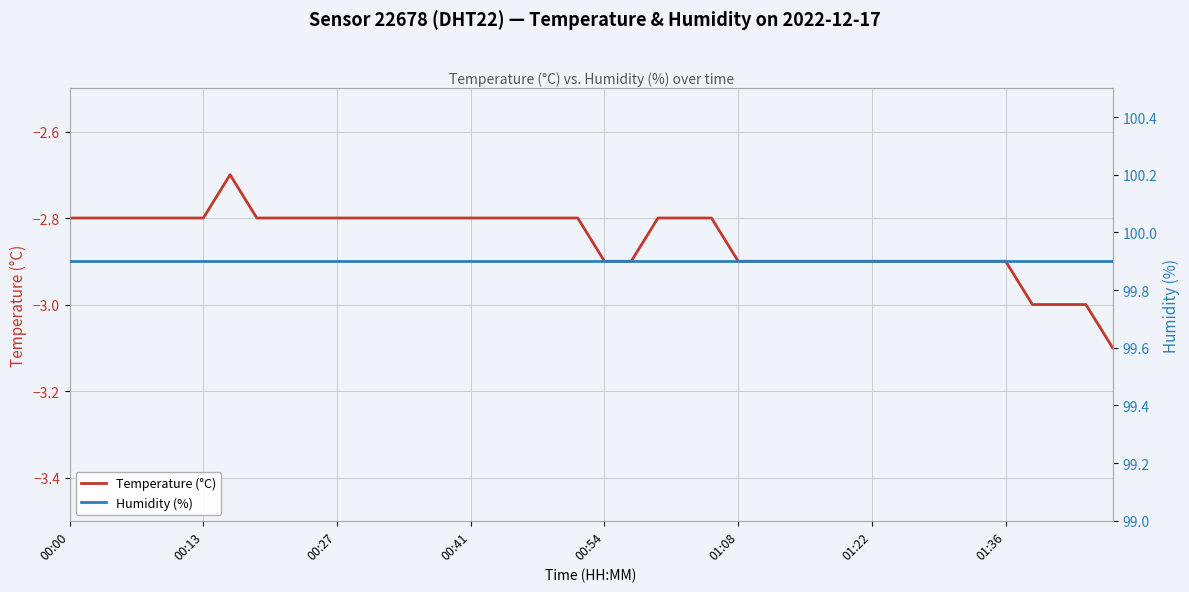

Reading right to left, what are all the values shown in this chart?

Temperature (°C): -3.1	-3.0	-3.0	-3.0	-2.9	-2.9	-2.9	-2.9	-2.9	-2.9	-2.9	-2.9	-2.9	-2.9	-2.9	-2.8	-2.8	-2.8	-2.9	-2.9	-2.8	-2.8	-2.8	-2.8	-2.8	-2.8	-2.8	-2.8	-2.8	-2.8	-2.8	-2.8	-2.8	-2.7	-2.8	-2.8	-2.8	-2.8	-2.8	-2.8
Humidity (%): 99.9	99.9	99.9	99.9	99.9	99.9	99.9	99.9	99.9	99.9	99.9	99.9	99.9	99.9	99.9	99.9	99.9	99.9	99.9	99.9	99.9	99.9	99.9	99.9	99.9	99.9	99.9	99.9	99.9	99.9	99.9	99.9	99.9	99.9	99.9	99.9	99.9	99.9	99.9	99.9